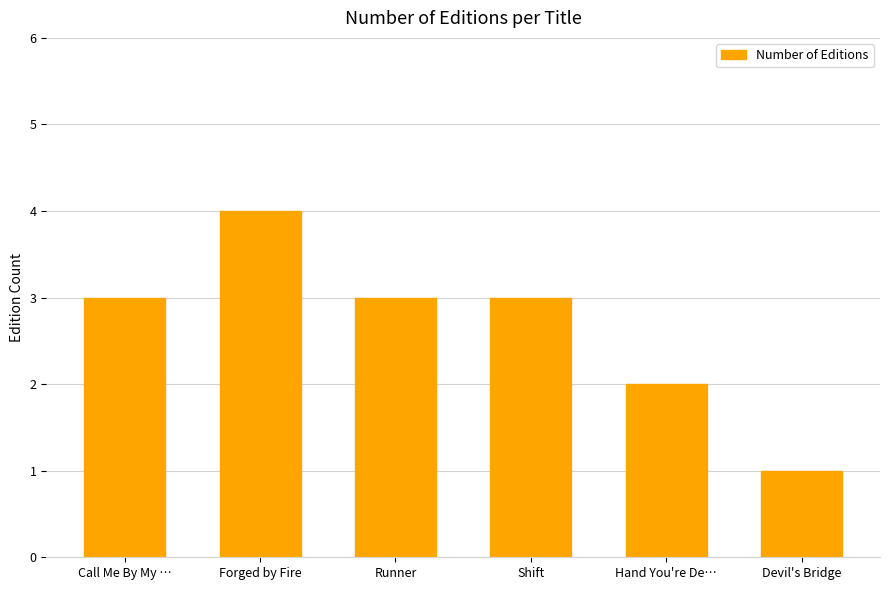

Is it true that the value at Forged by Fire is 2?

False